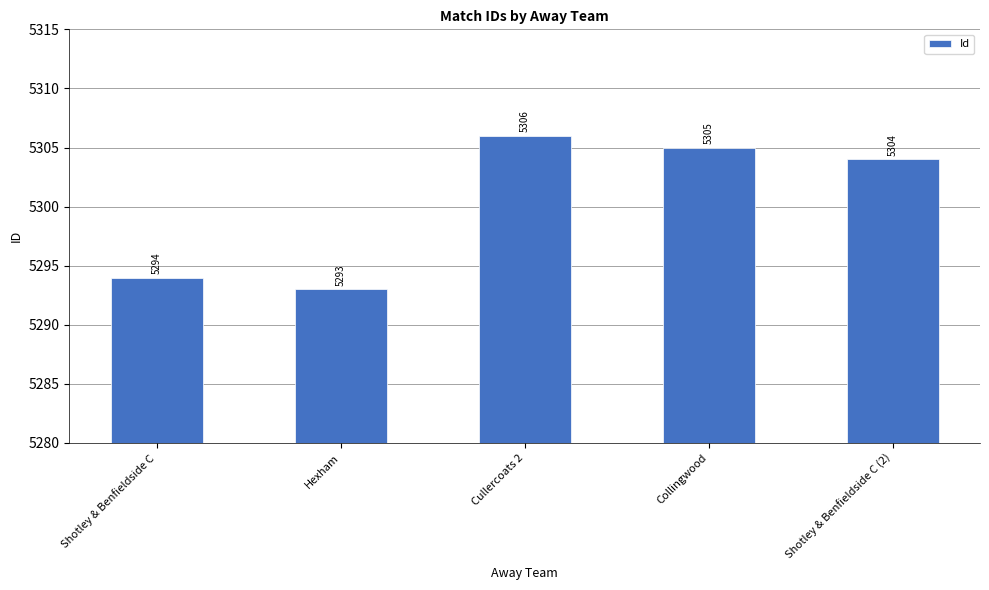

What is the value of the 1st bar from the left?

5294